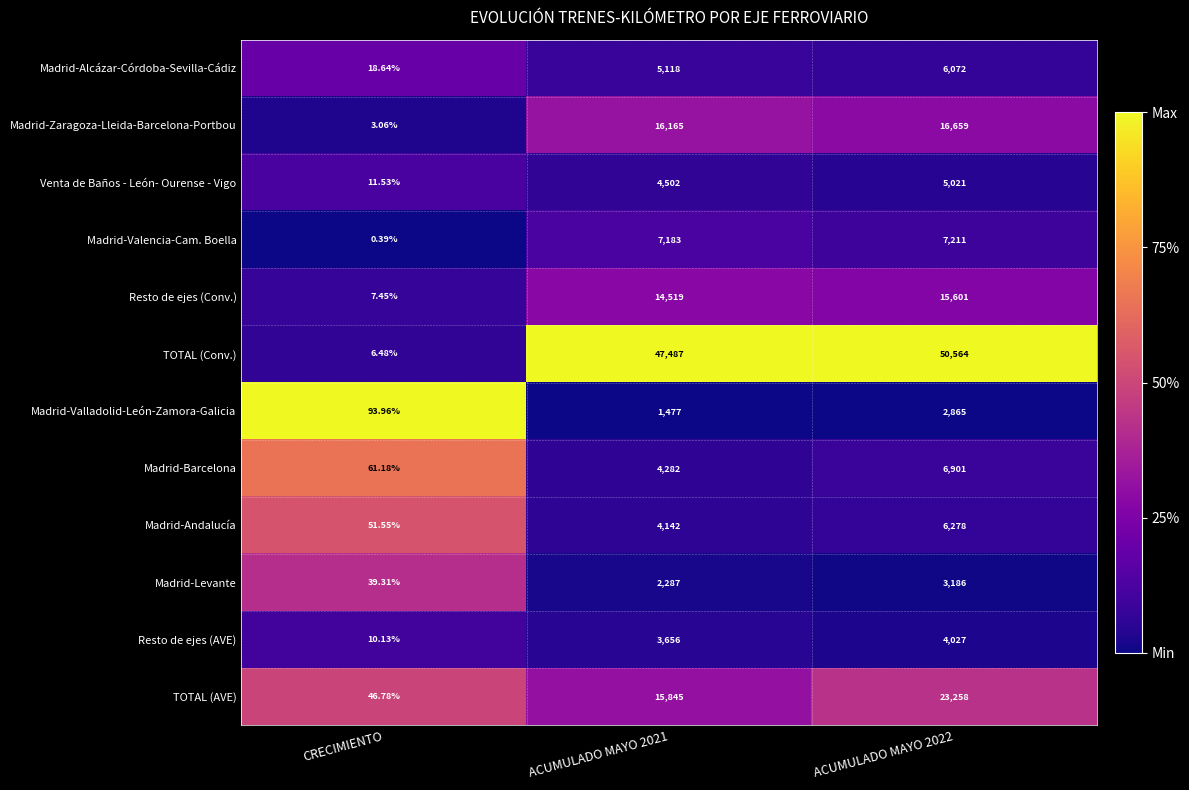

Which series has the largest range (max minus min)?

TOTAL (Conv.)